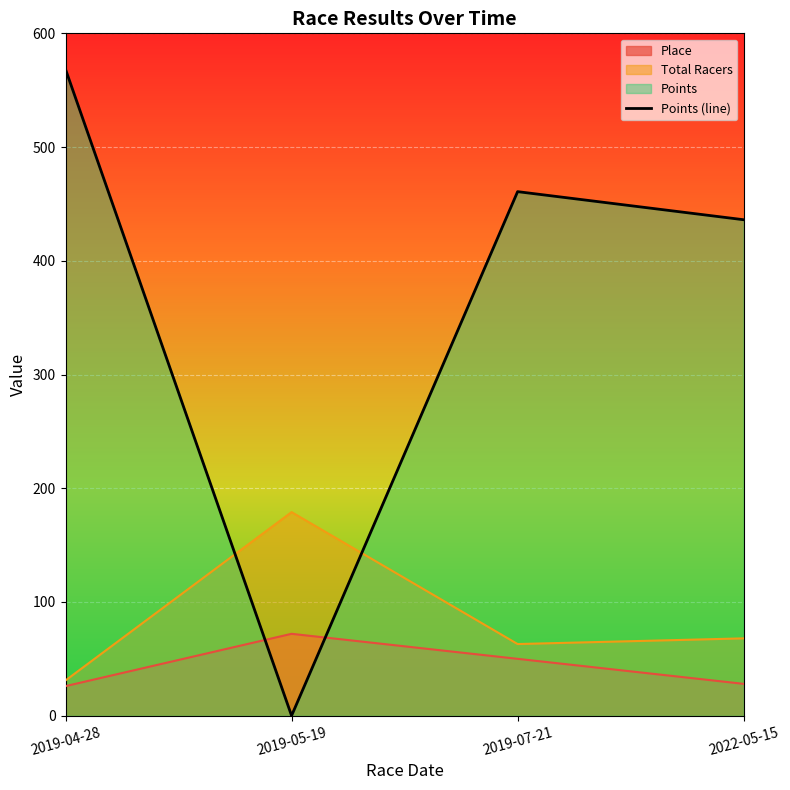

Which label corresponds to the smallest value in the chart?

2019-05-19